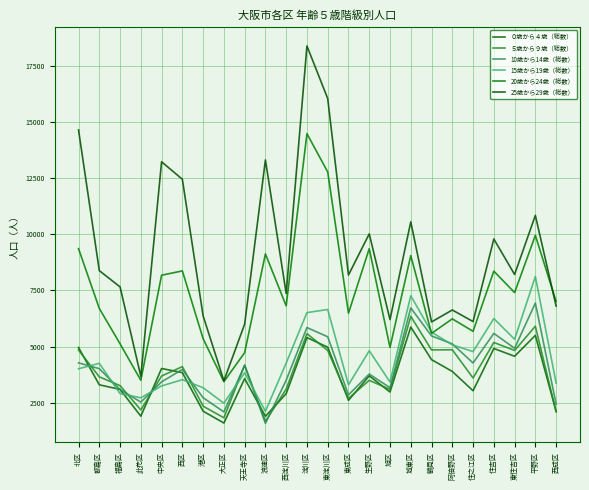

At which label does 15歳から19歳（総数） first exceed 4252?

西淀川区